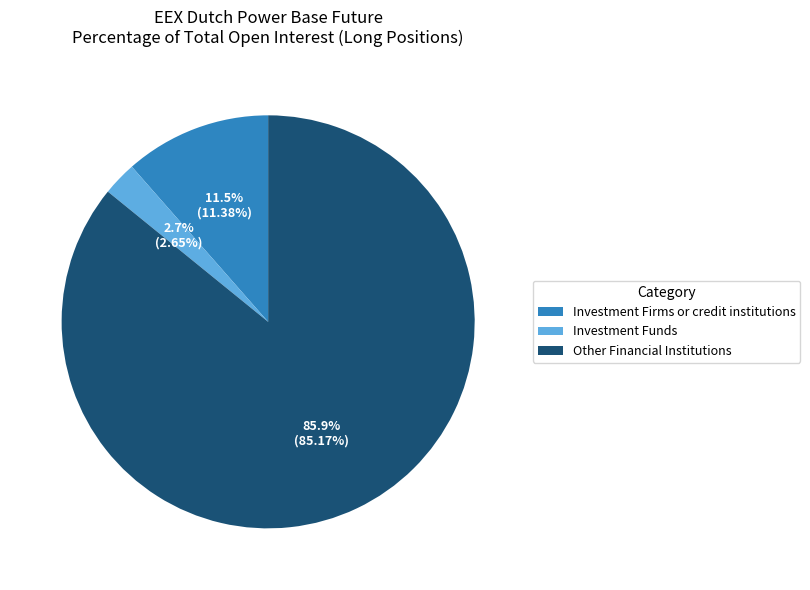

Count the number of slices in the pie.

3